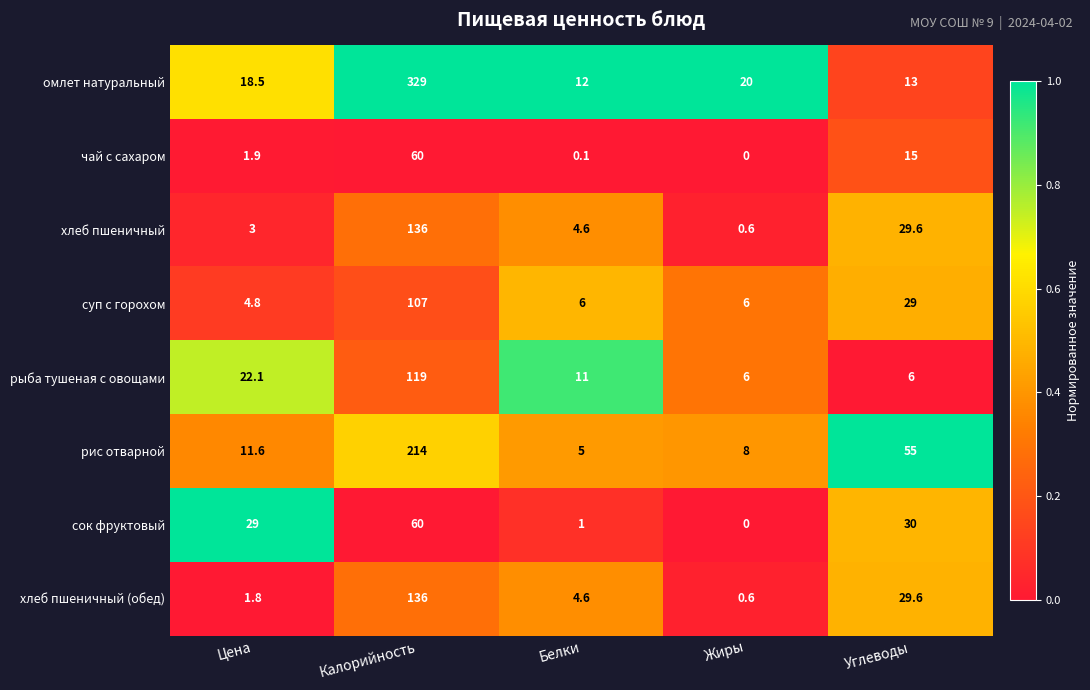

Which series changed the most between Цена and Калорийность?

омлет натуральный